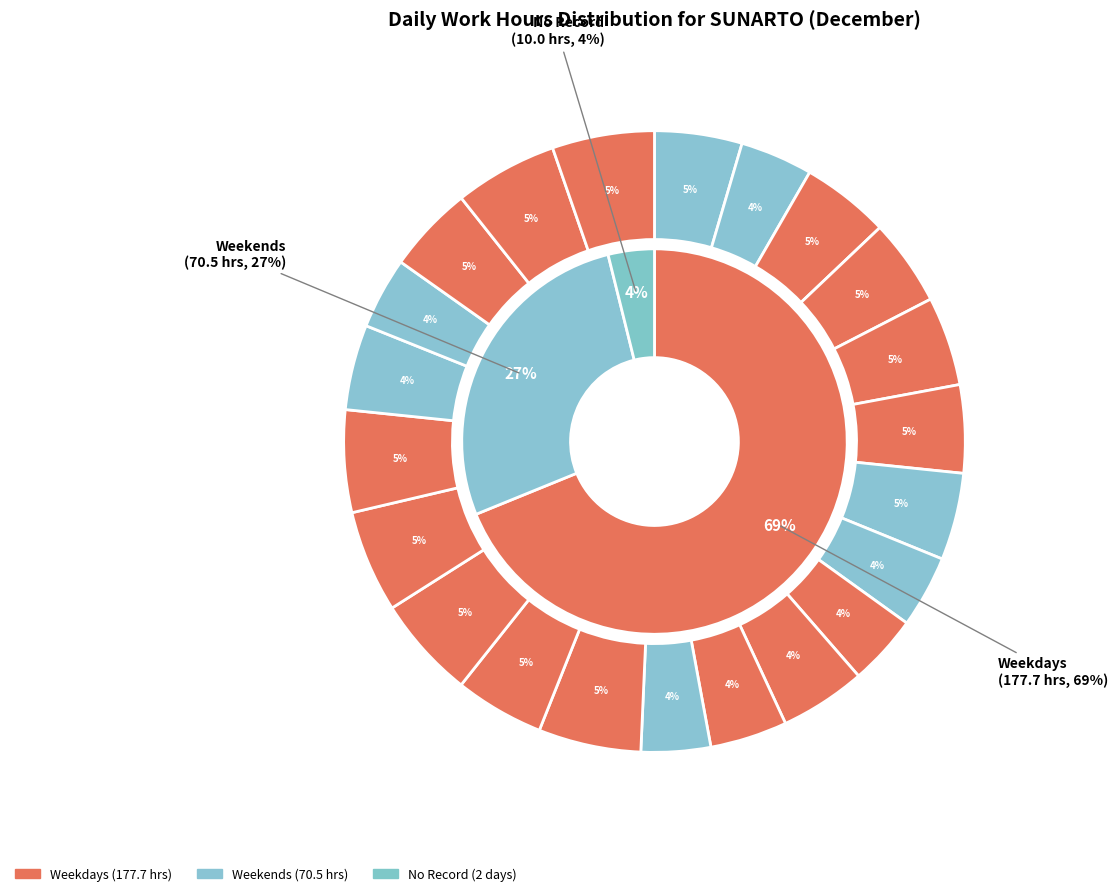

To the nearest percent, what percentage of the pie is Sun-16?

4%